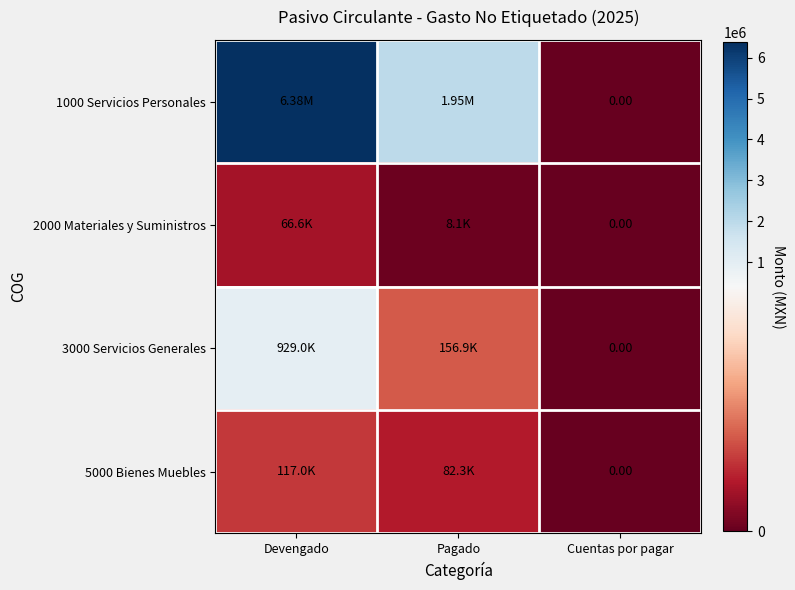

Between Cuentas por pagar and Devengado, which is larger?

Devengado